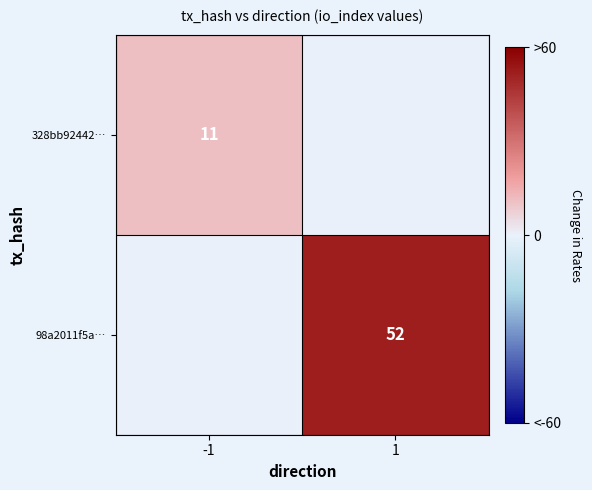

Is it true that 328bb92442… equals 4 at -1?

False